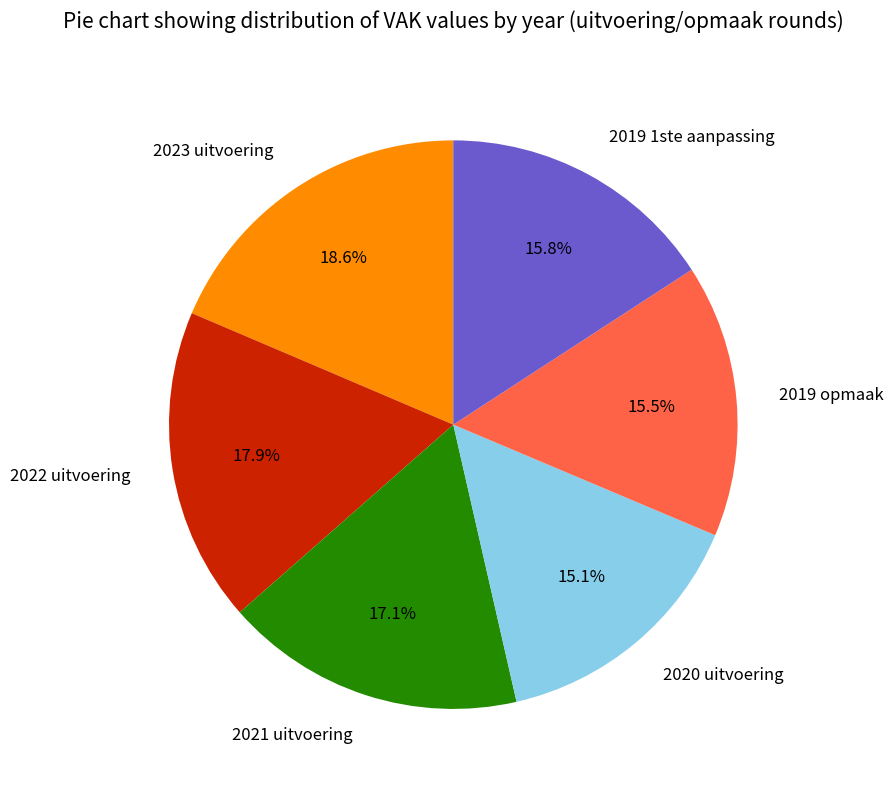

What is the ratio of the value at 2023 uitvoering to the value at 2020 uitvoering?

1.2